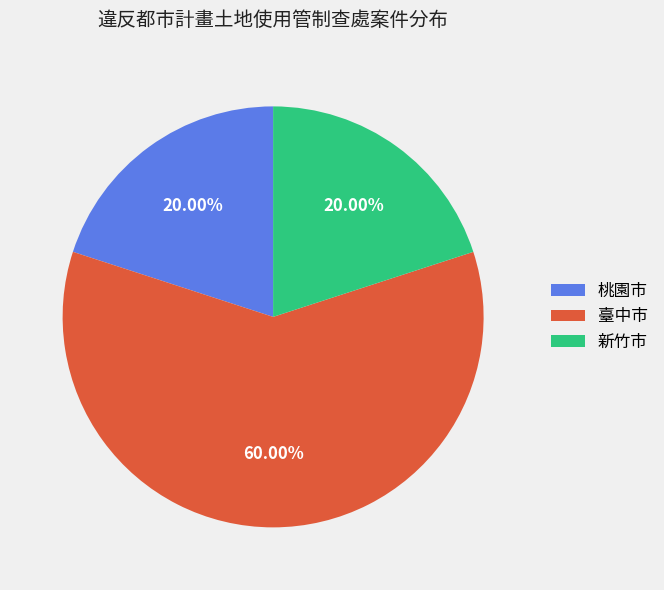

To the nearest percent, what portion does 新竹市 represent?

20%